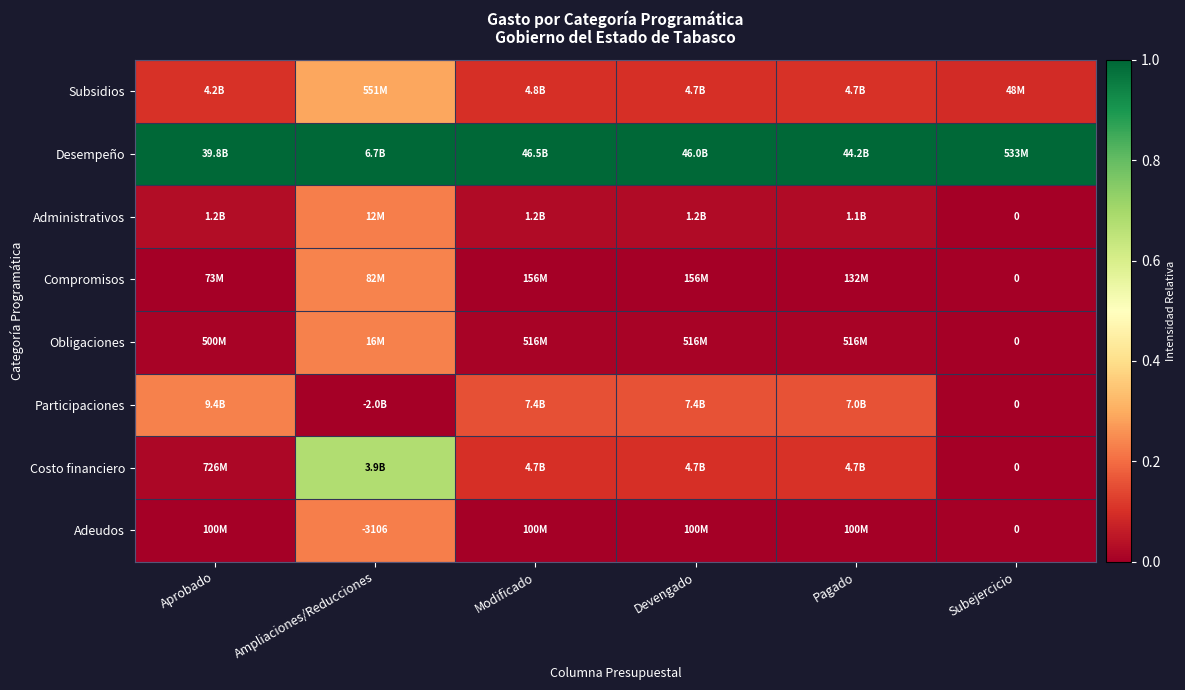

What is the minimum value for Desempeño?

1.0